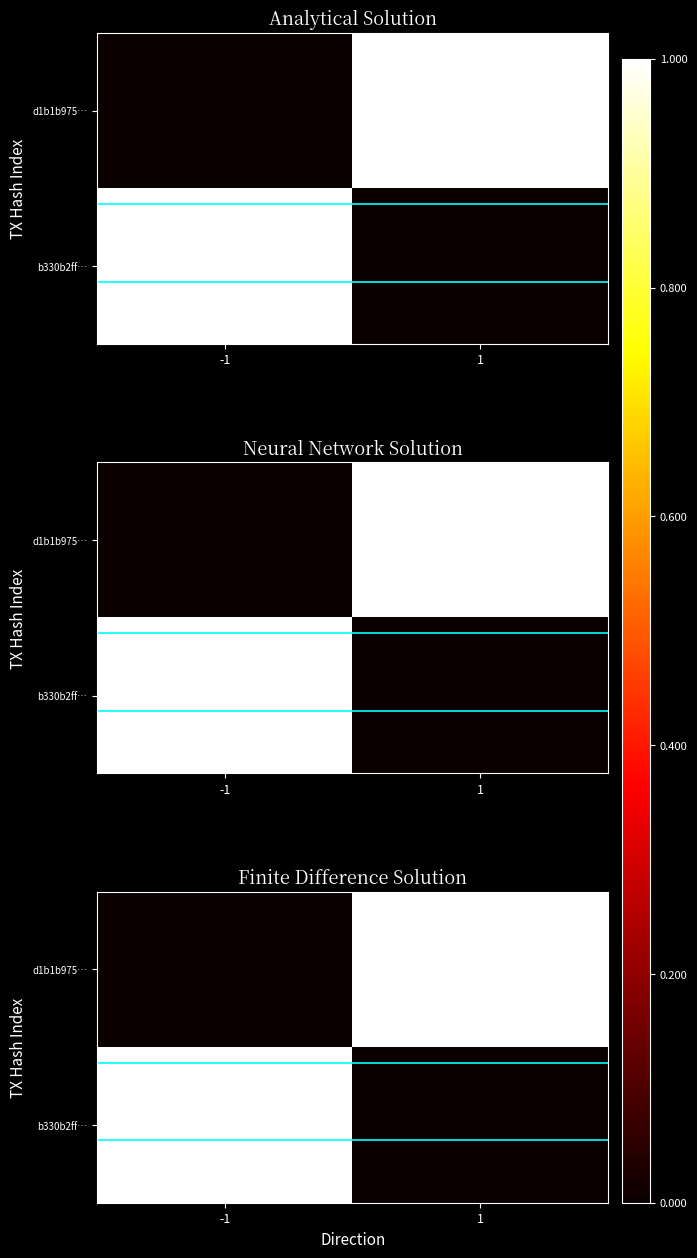

What is the greatest value displayed?

1.0